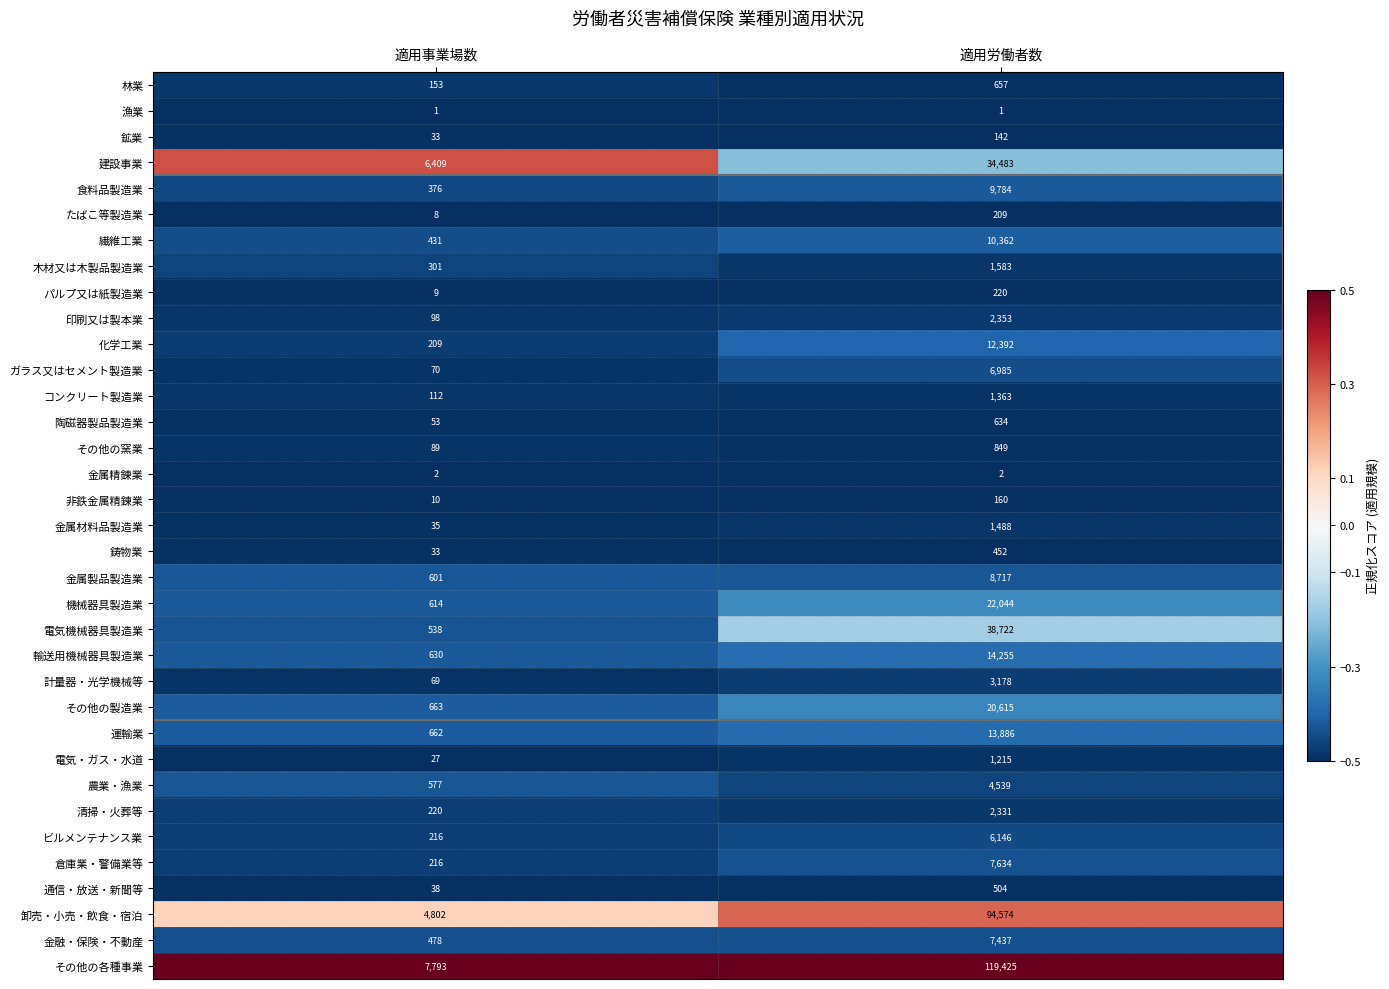

What is the maximum value for 金融・保険・不動産?

7437